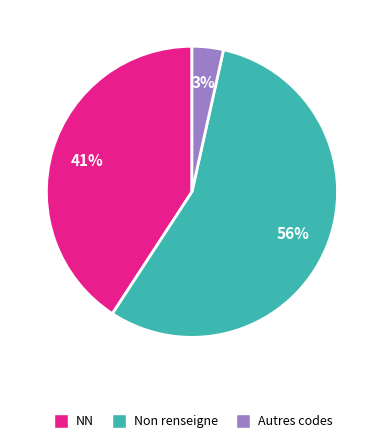

To the nearest percent, what is the average slice percentage?

33%